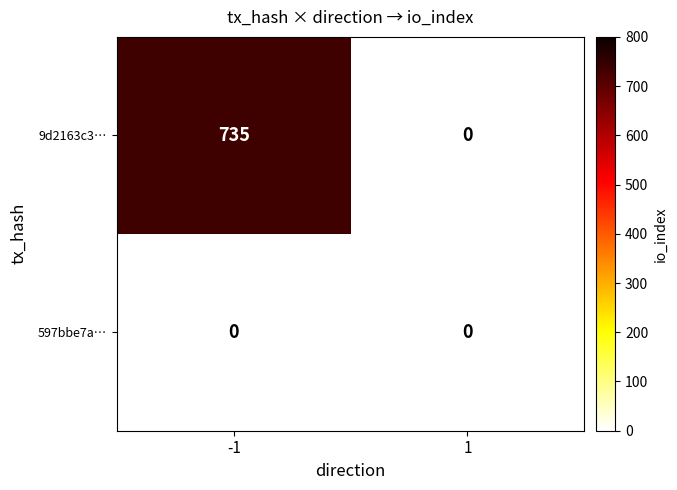

Reading right to left, extract all data points from this chart.

9d2163c3…: 1=0	-1=735
597bbe7a…: 1=0	-1=0